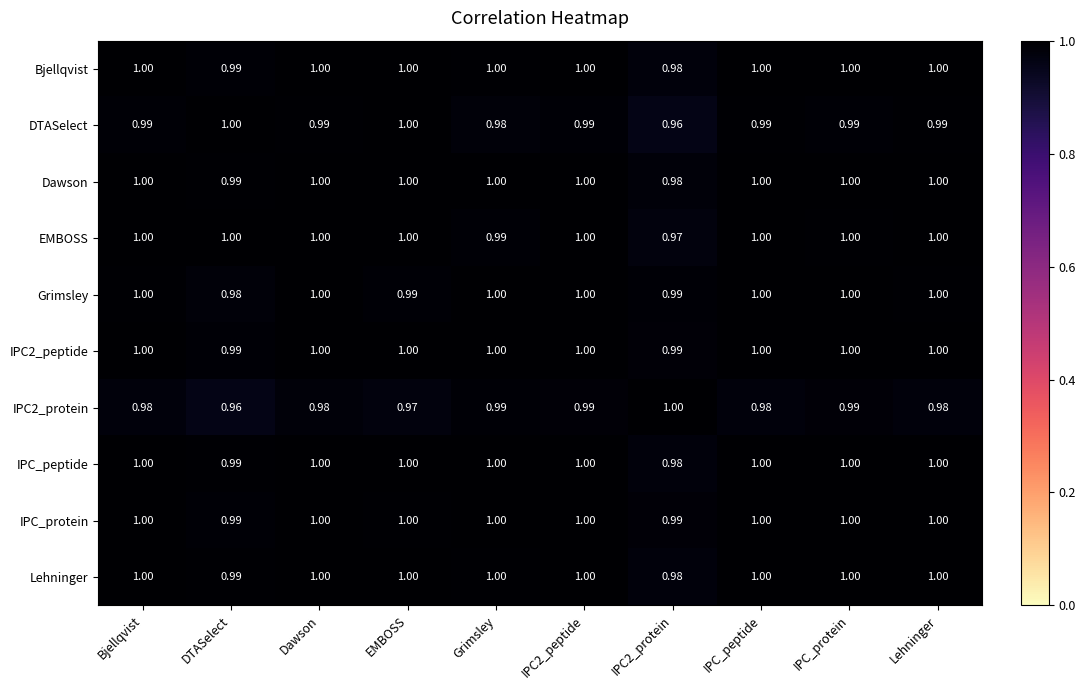

Is the value of IPC2_peptide at IPC_protein greater than the value of Dawson at DTASelect?

Yes